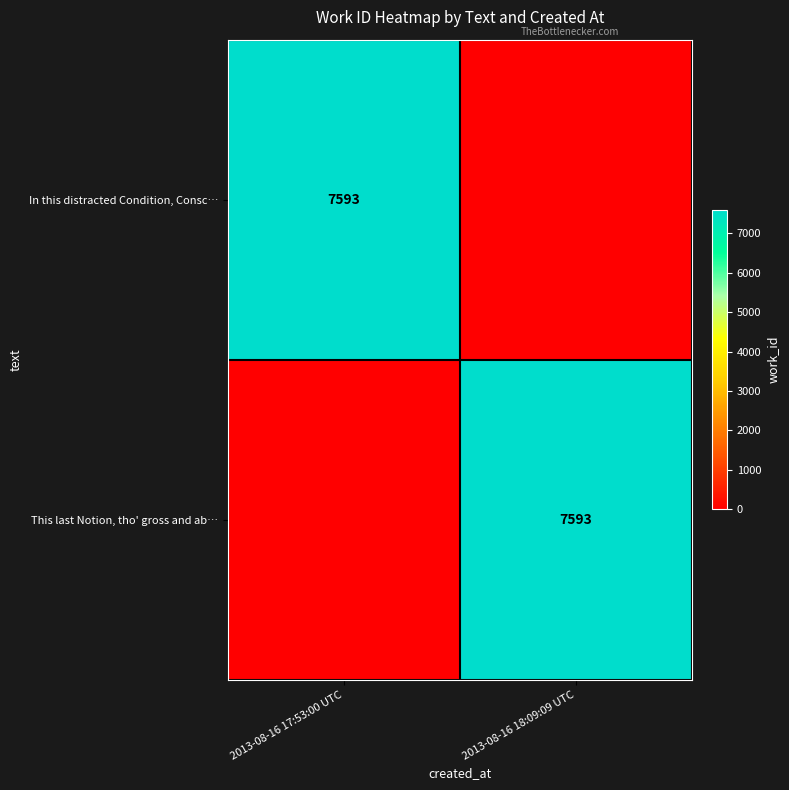

True or false: This last Notion, tho' gross and ab… has a value of 7593 at 2013-08-16 18:09:09 UTC.

True